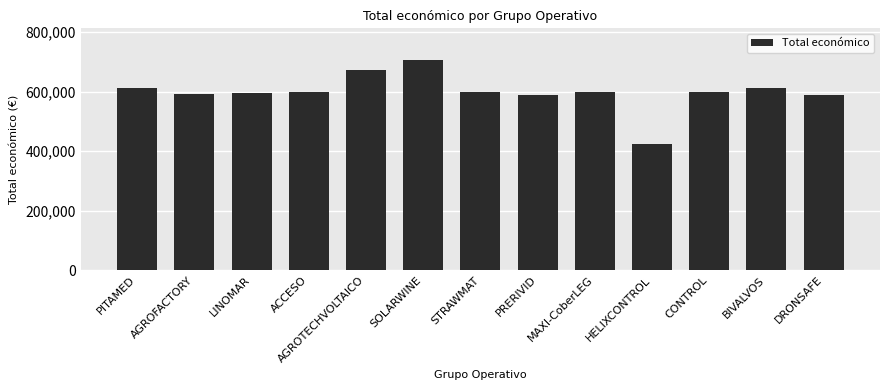

True or false: the data shows 595173 at LINOMAR.

True